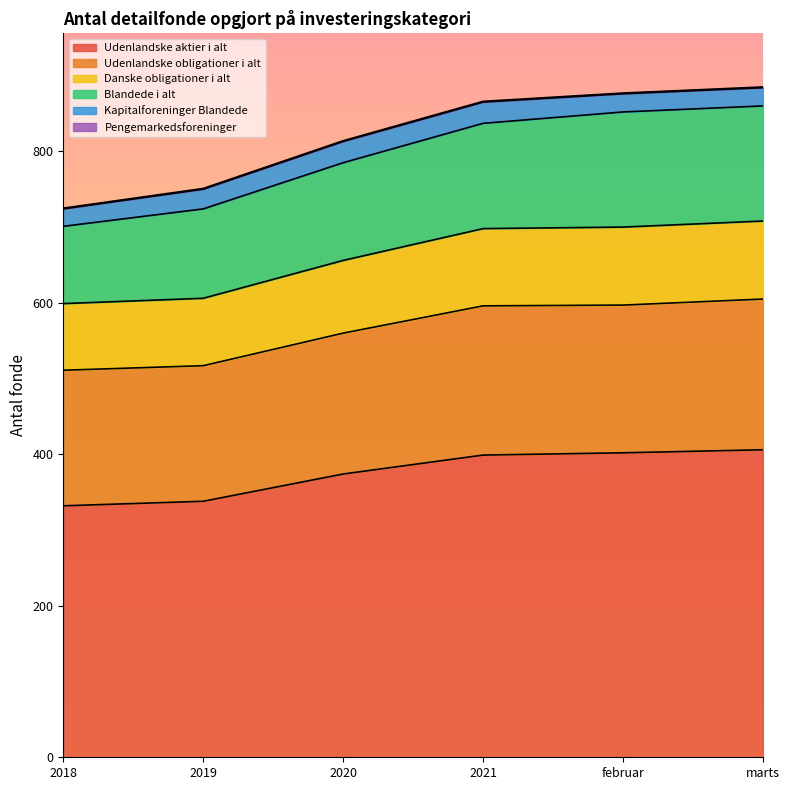

True or false: Udenlandske aktier i alt and Udenlandske obligationer i alt cross at least once.

False